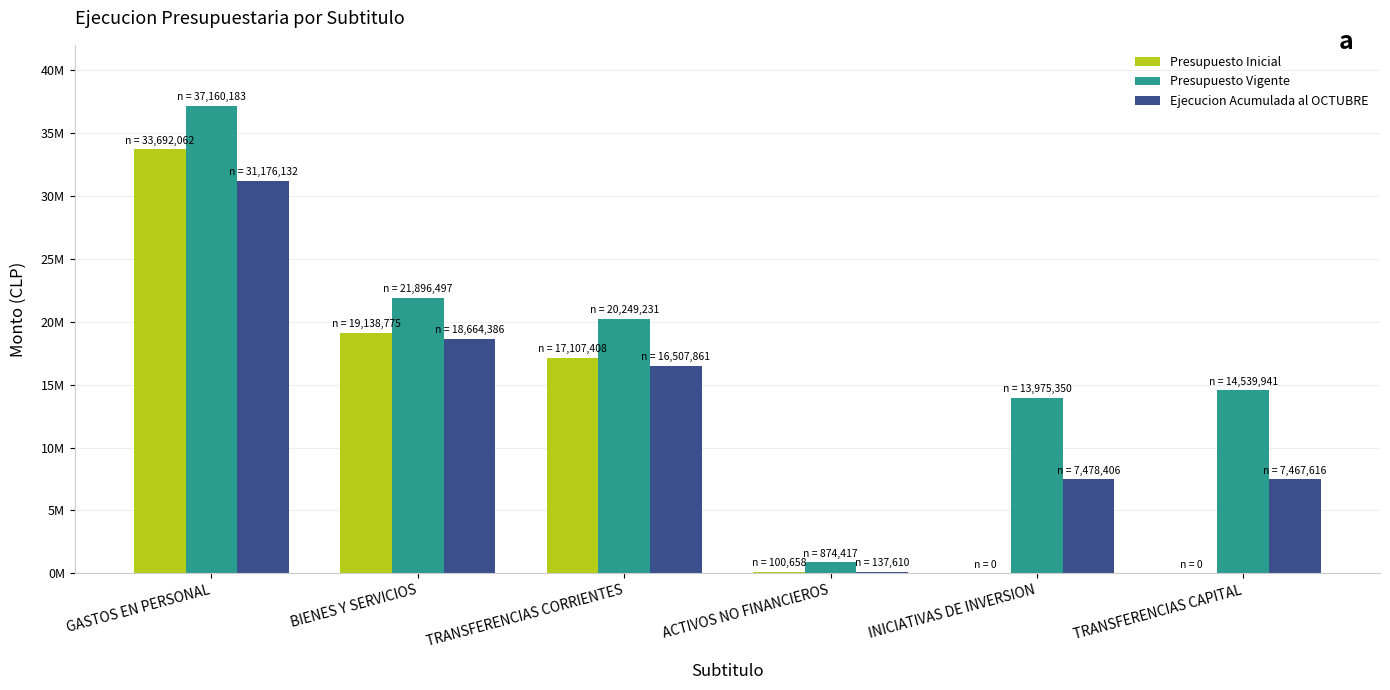

Which series has the largest total across all categories?

Presupuesto Vigente